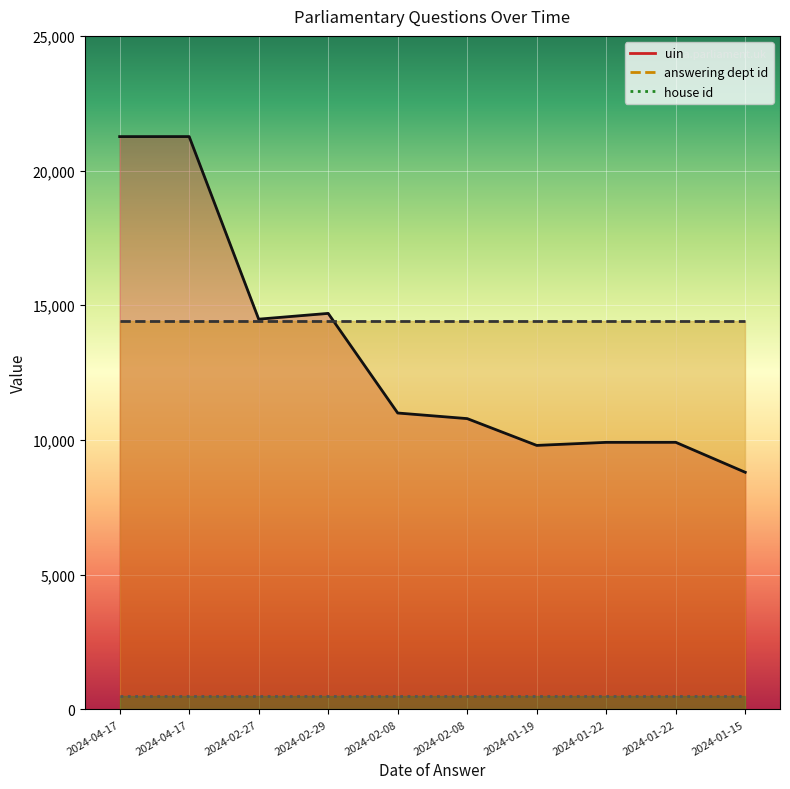

Is the value of house id at 2024-01-15 greater than the value of answering dept id at 2024-04-17?

No